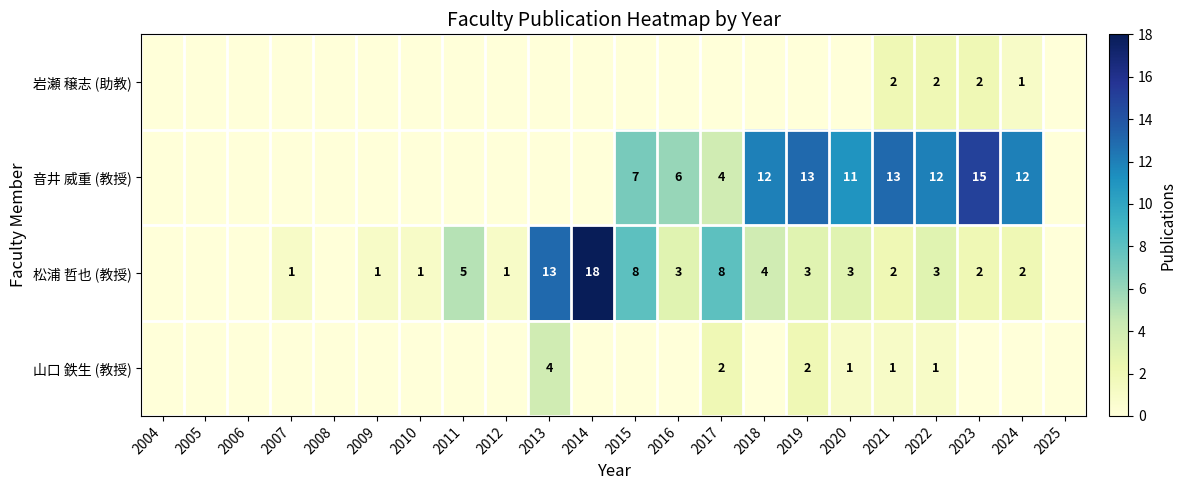

The 松浦 哲也 (教授) series shows 5 at 2011. True or false?

True